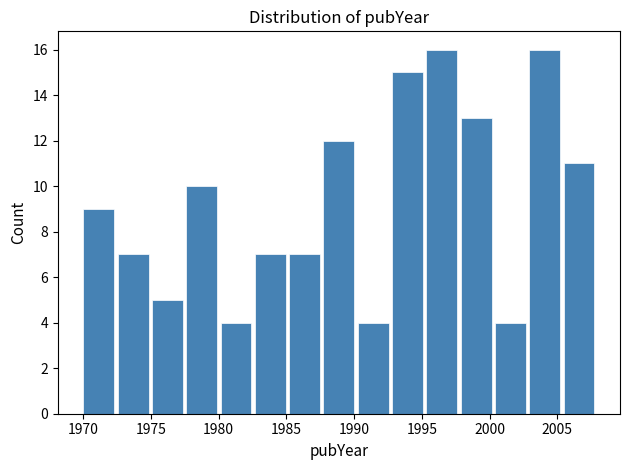

Reading left to right, transcribe this chart: for each bar, give the range it covers on the x-axis and its height. Neither the bar edges nor the heights are printed on the chart, so give them approximately, as read against the axes.

1970.0 to 1972.5: 9
1972.5 to 1975.0: 7
1975.0 to 1977.5: 5
1977.5 to 1980.0: 10
1980.0 to 1982.5: 4
1982.5 to 1985.0: 7
1985.0 to 1987.5: 7
1987.5 to 1990.5: 12
1990.5 to 1993.0: 4
1993.0 to 1995.5: 15
1995.5 to 1998.0: 16
1998.0 to 2000.5: 13
2000.5 to 2003.0: 4
2003.0 to 2005.5: 16
2005.5 to 2008.0: 11